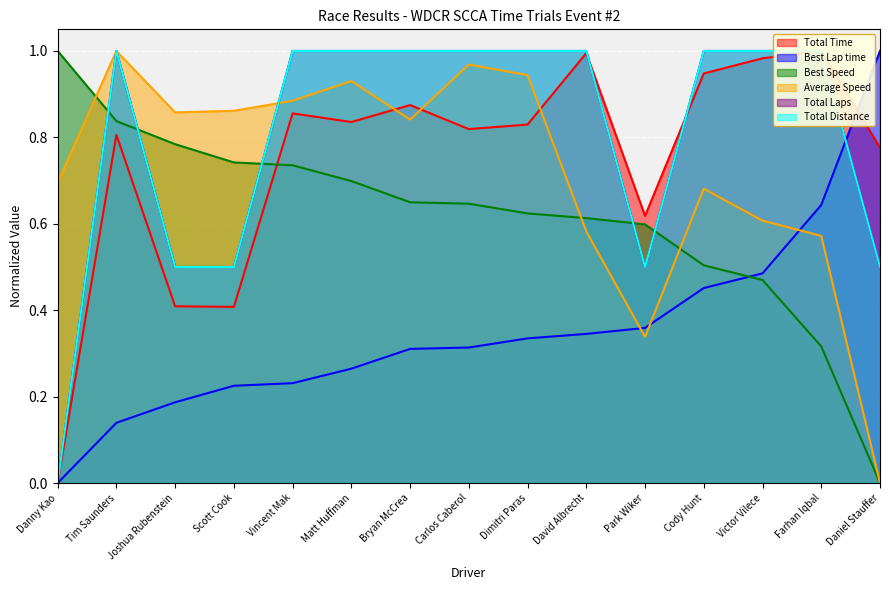

Is it true that Best Lap time equals 0.3 at Victor Vilece?

False